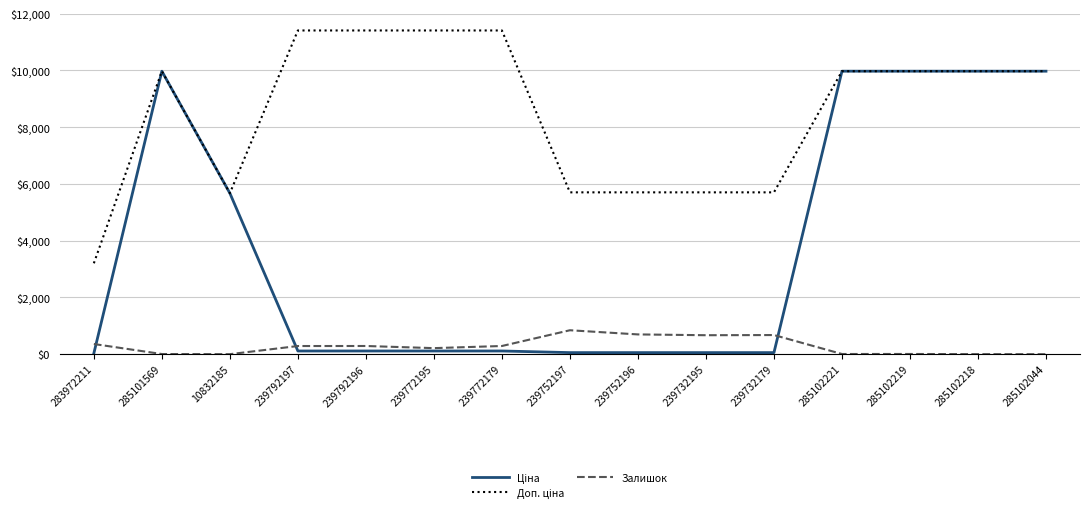

What is the total value across all series at 285102218?

19953.0